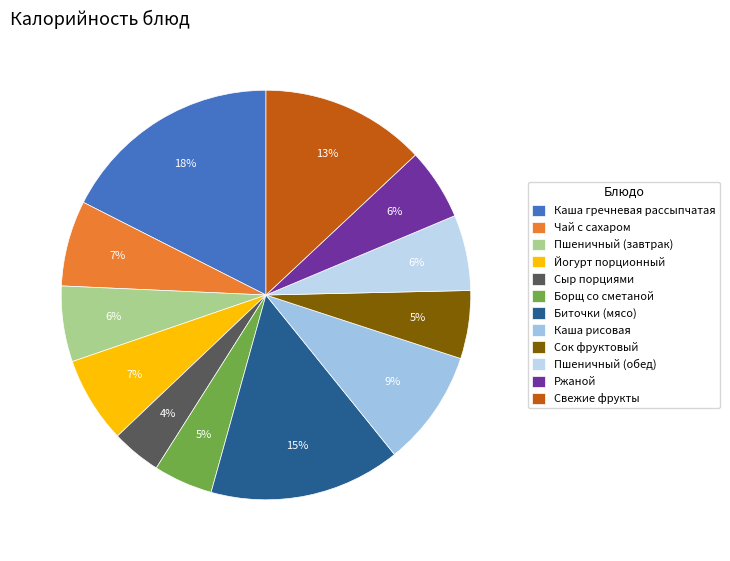

Is Пшеничный (обед) the majority of the pie?

No